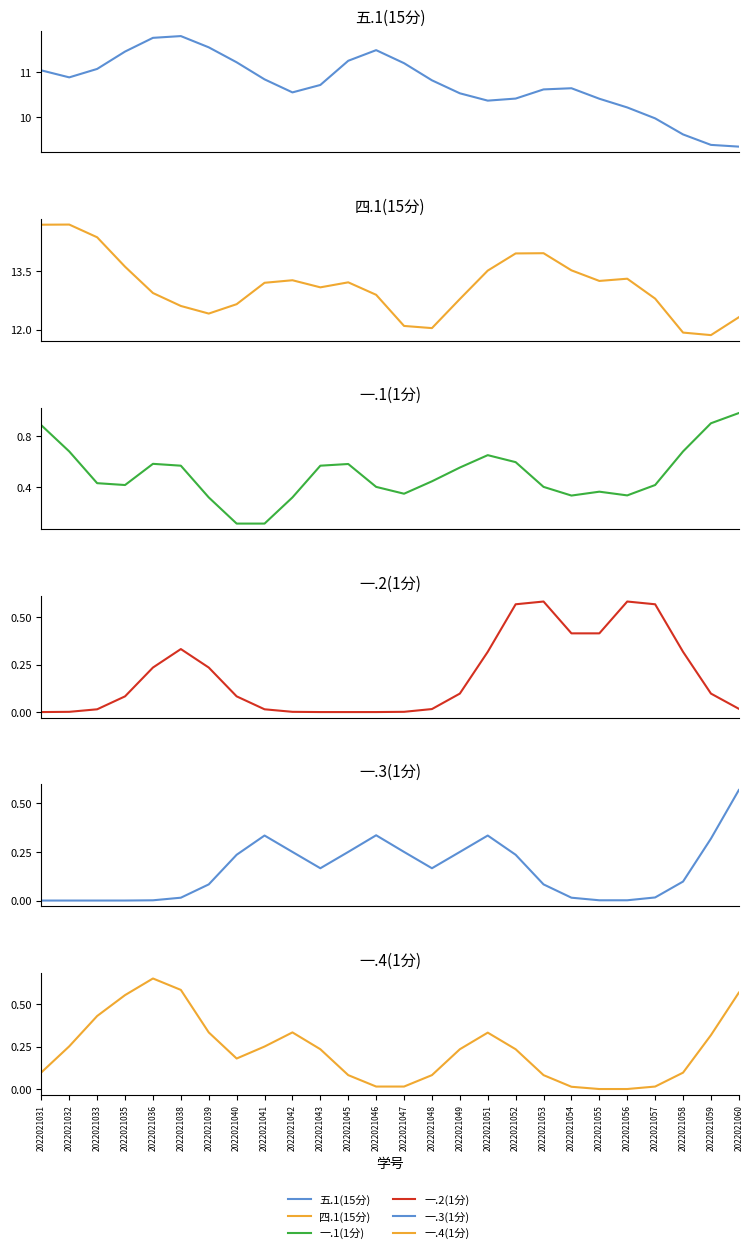

The 五.1(15分) series shows 10.4 at 2022021051. True or false?

True